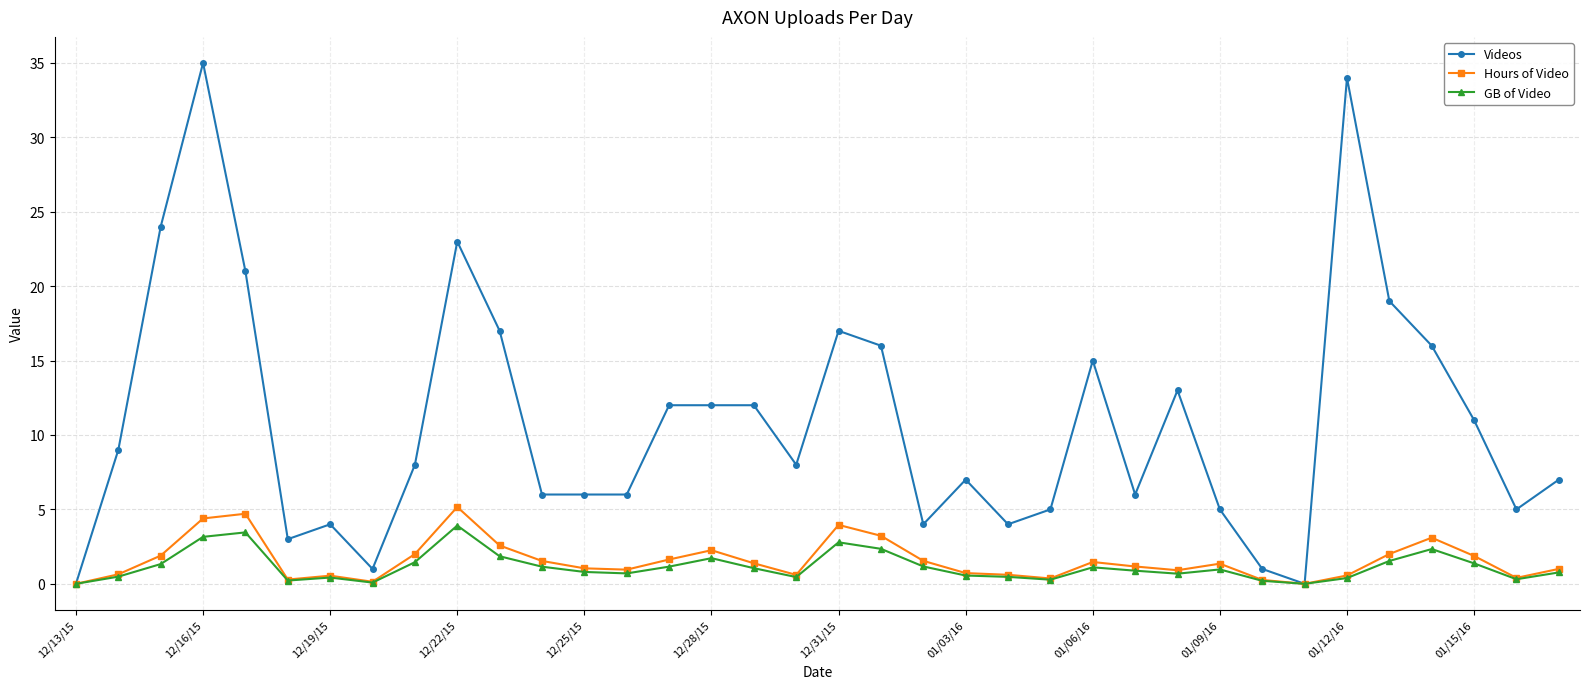

True or false: GB of Video has more than 0 points higher than both neighbors.

True